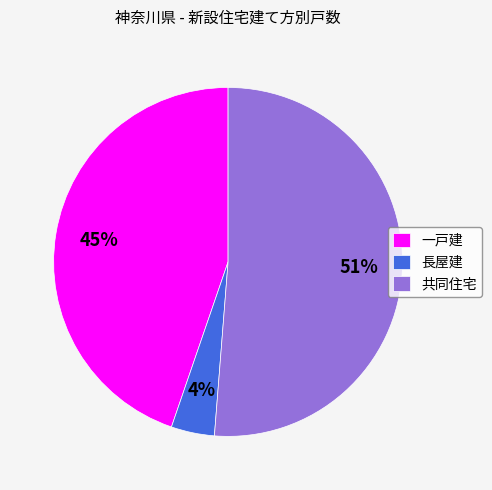

Does 一戸建 account for over 50% of the chart?

No